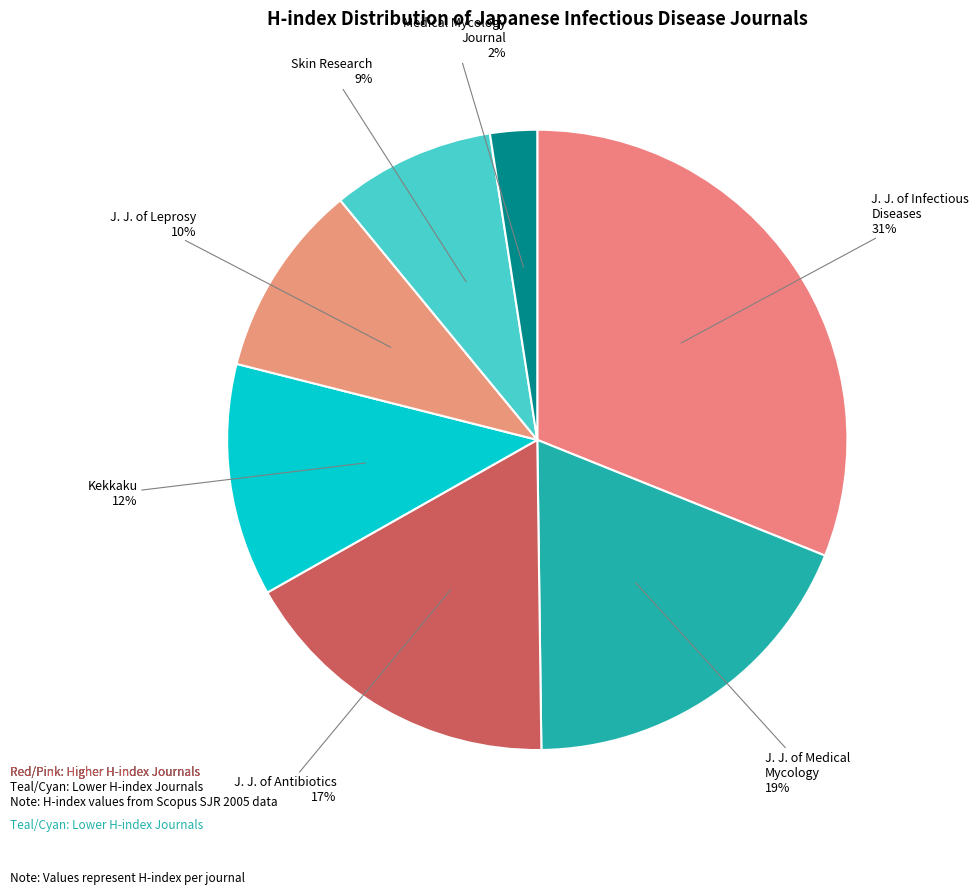

Count the number of slices in the pie.

7